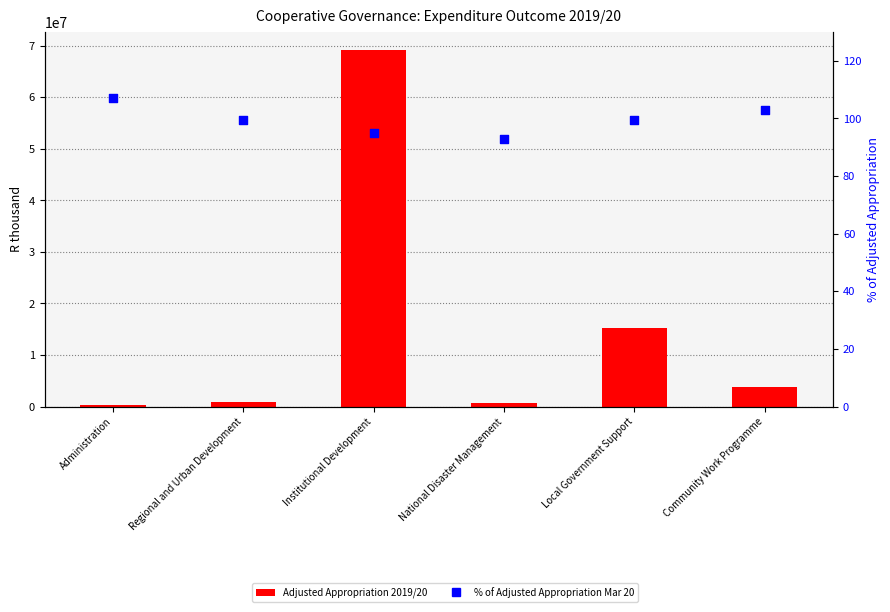

Which series contains the highest Y value?

Adjusted Appropriation 2019/20